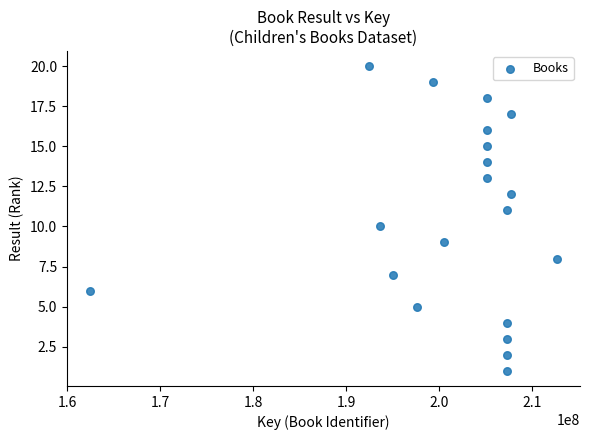

What is the range of X values (max minus min)?

50144535